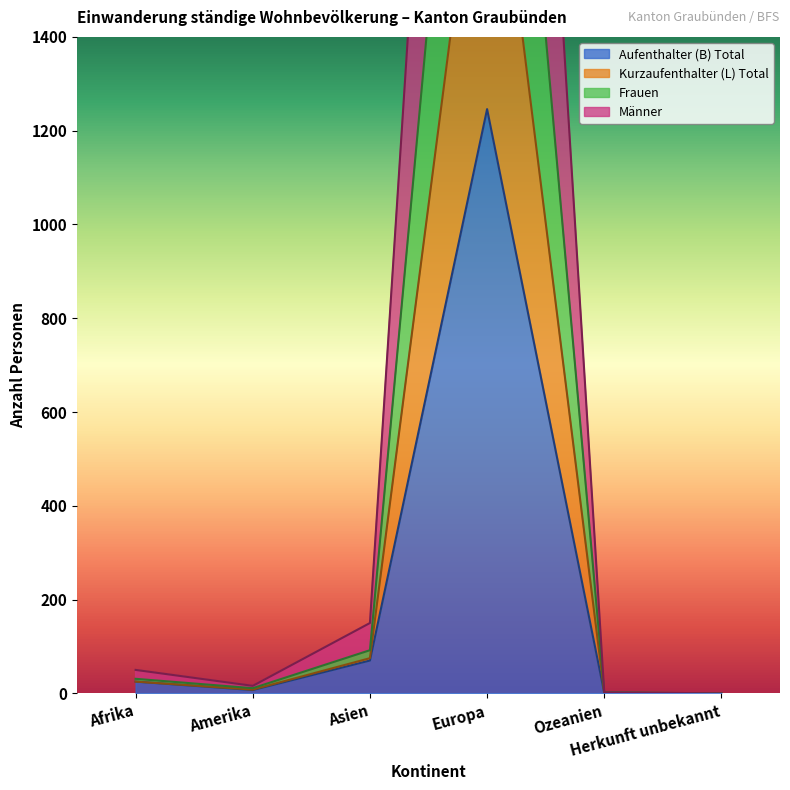

Reading left to right, transcribe all the data shown in this chart.

Aufenthalter (B) Total: Afrika=25	Amerika=7	Asien=70	Europa=1246	Ozeanien=1	Herkunft unbekannt=0
Kurzaufenthalter (L) Total: Afrika=31	Amerika=11	Asien=92	Europa=2803	Ozeanien=2	Herkunft unbekannt=0
Frauen: Afrika=25	Amerika=8	Asien=75	Europa=2007	Ozeanien=1	Herkunft unbekannt=0
Männer: Afrika=50	Amerika=16	Asien=150	Europa=4014	Ozeanien=2	Herkunft unbekannt=0